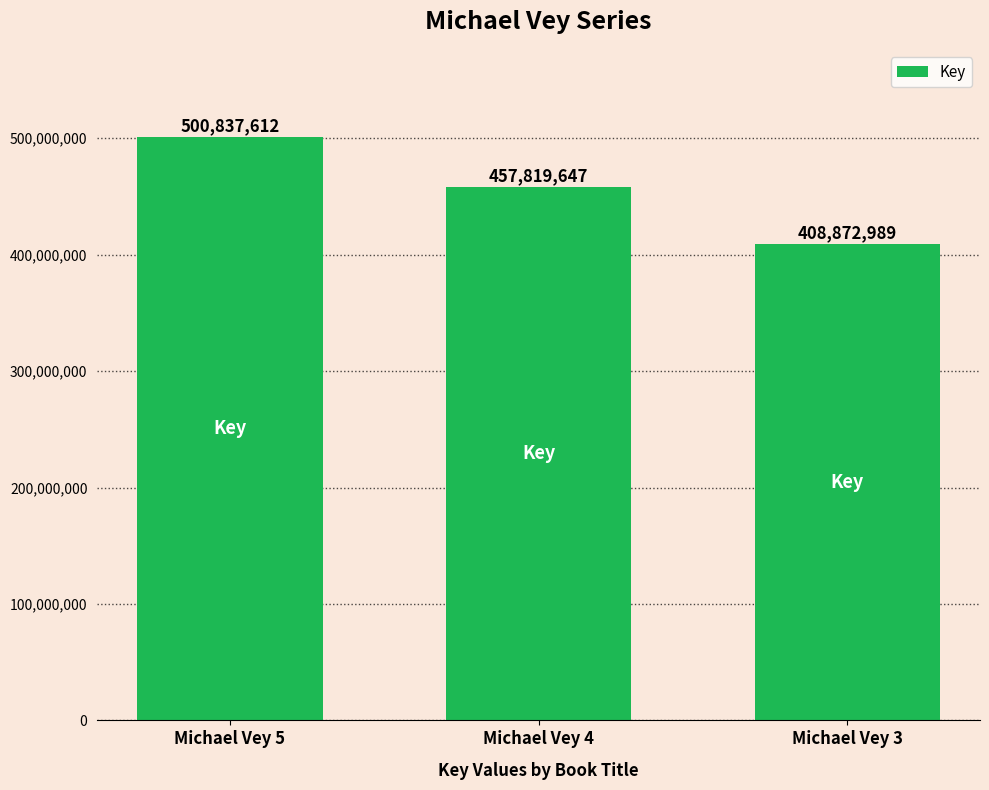

Reading left to right, list all the values displayed in this chart.

500837612	457819647	408872989